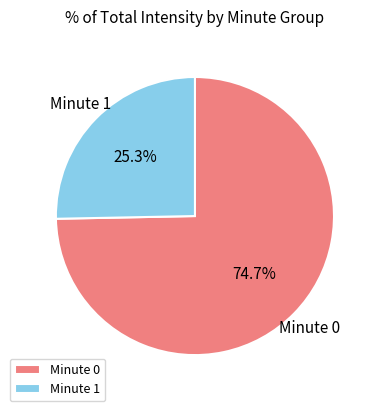

Which category has the biggest portion of the pie?

Minute 0